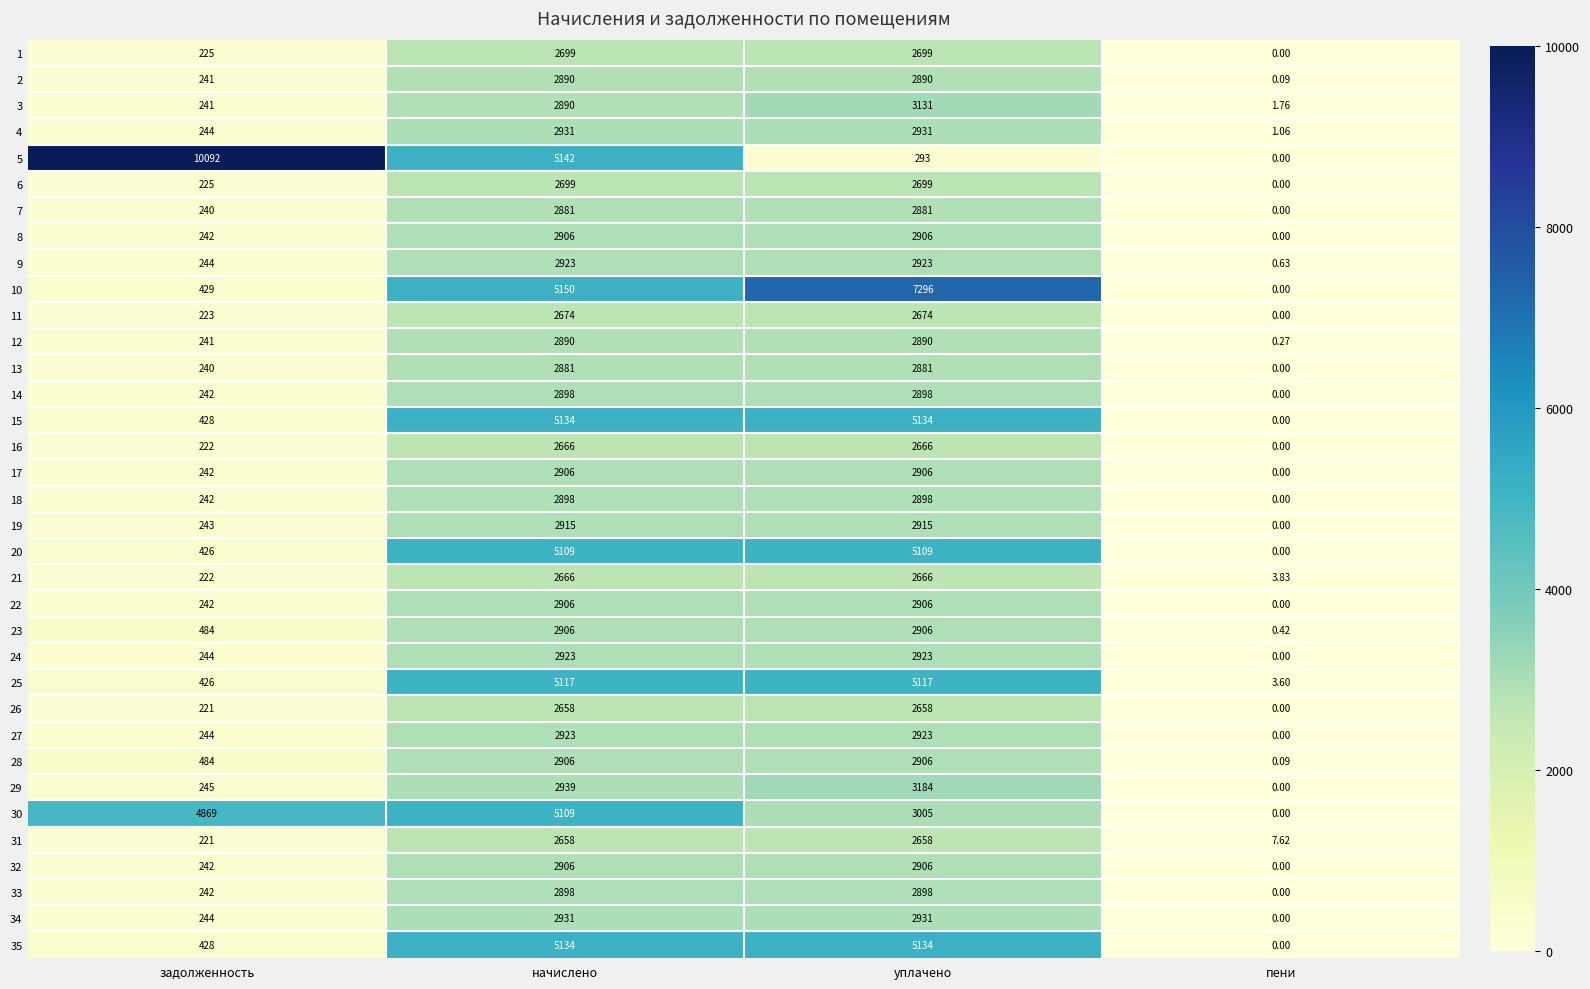

Which series has the largest total across all categories?

5